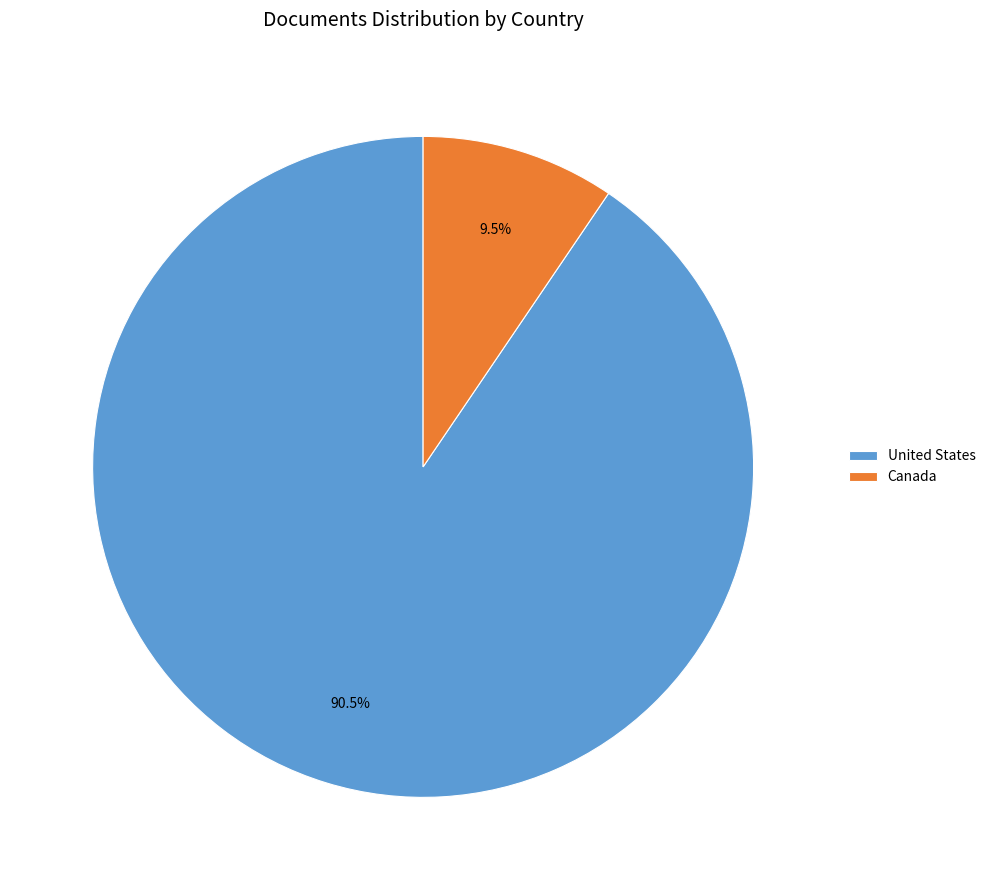

What is the smallest slice in the pie chart?

Canada